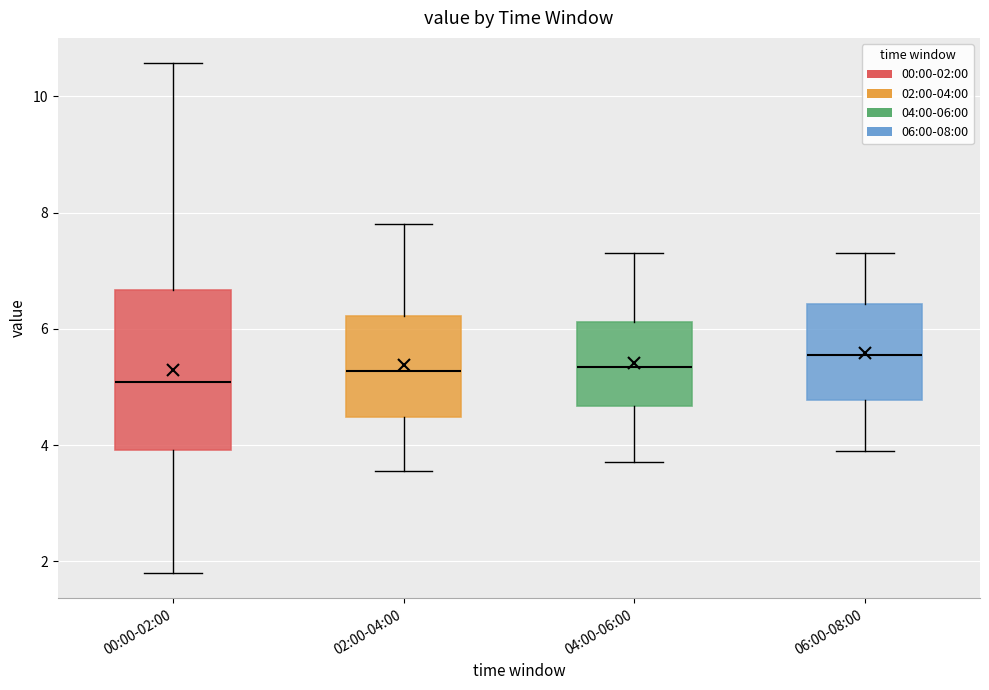

Reading left to right, transcribe this box plot: for each box, give where its median line is, the range the box spans, and where its two whiskers end, as read against the y-axis. The values are not printed on the chart, so give them approximately, as read against the axis.

00:00-02:00: median 5.0, box 4.0 to 6.6, whiskers 1.8 to 10.6
02:00-04:00: median 5.2, box 4.4 to 6.2, whiskers 3.6 to 7.8
04:00-06:00: median 5.4, box 4.6 to 6.2, whiskers 3.8 to 7.4
06:00-08:00: median 5.6, box 4.8 to 6.4, whiskers 4.0 to 7.4